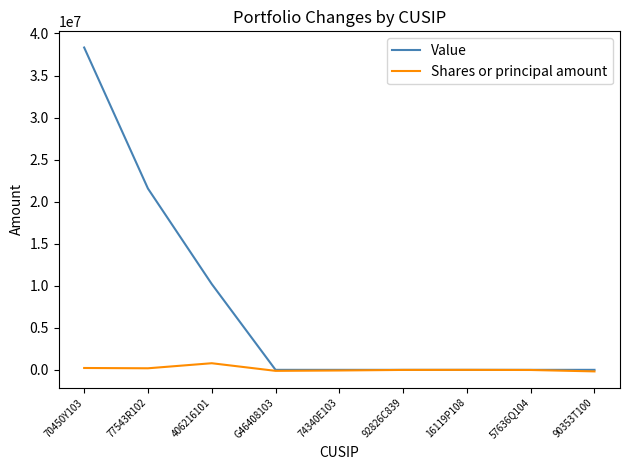

The Value series shows 38331000 at 70450Y103. True or false?

True